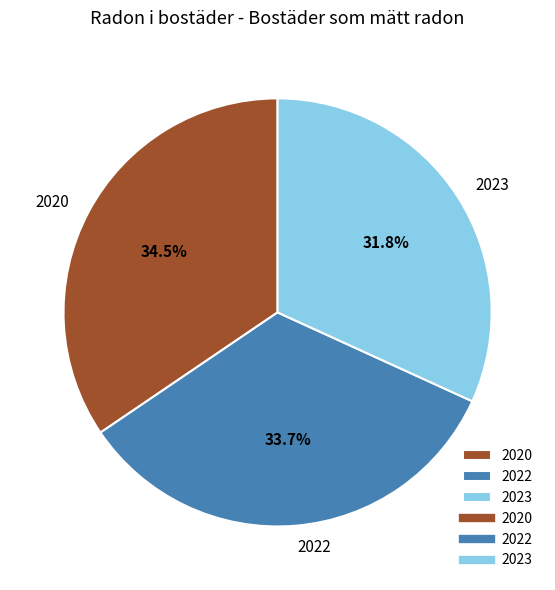

Rank the categories by value from lowest to highest.

2023, 2022, 2020